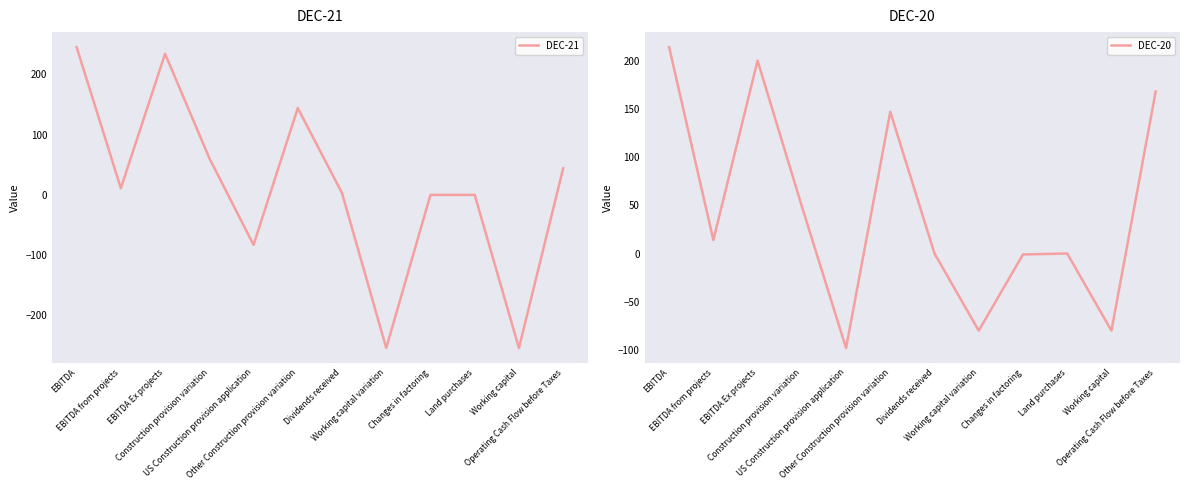

True or false: DEC-20 has a value of -98 at US Construction provision application.

True